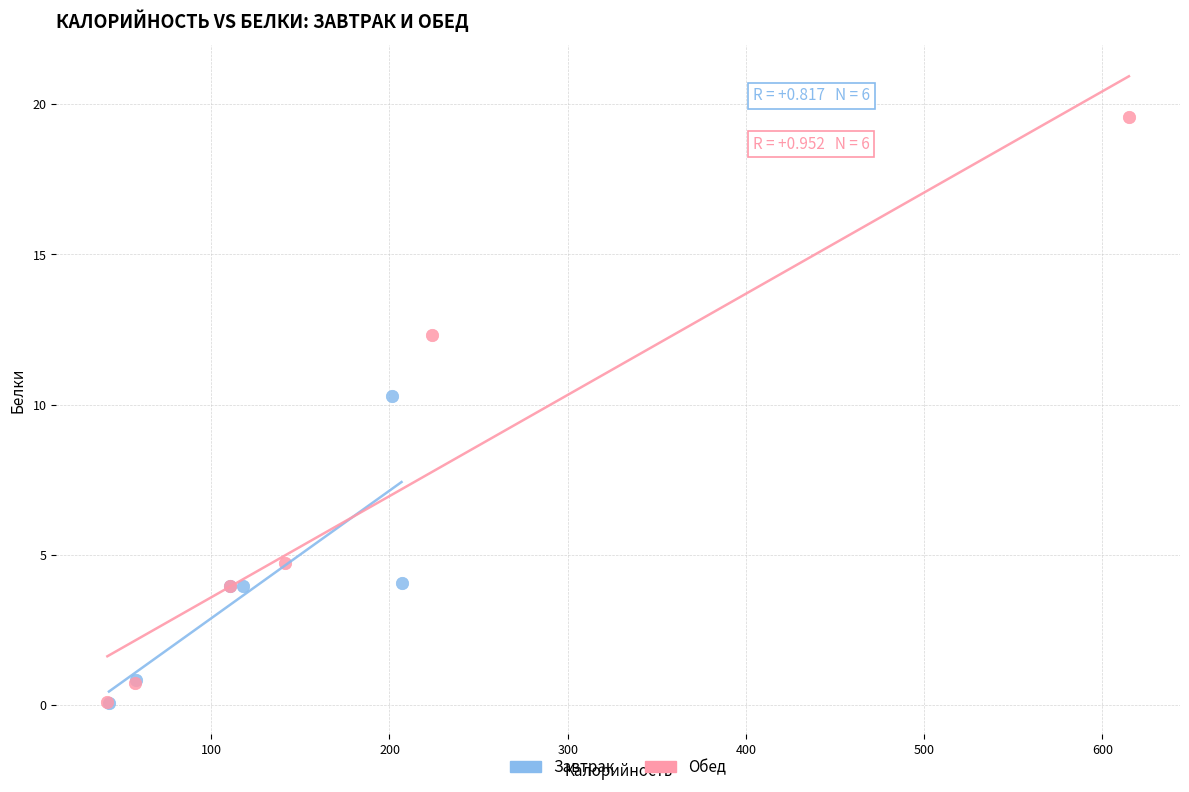

Which series contains the highest Y value?

Обед